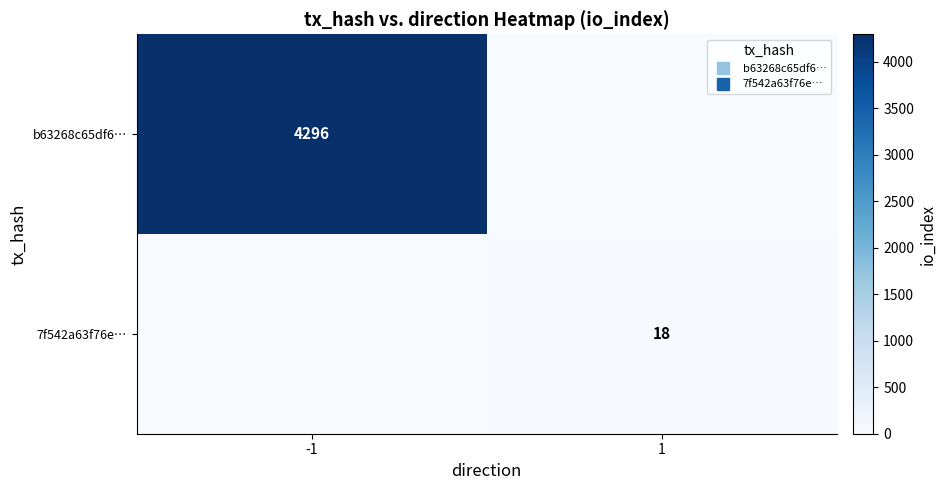

What is the maximum value for 7f542a63f76e…?

18